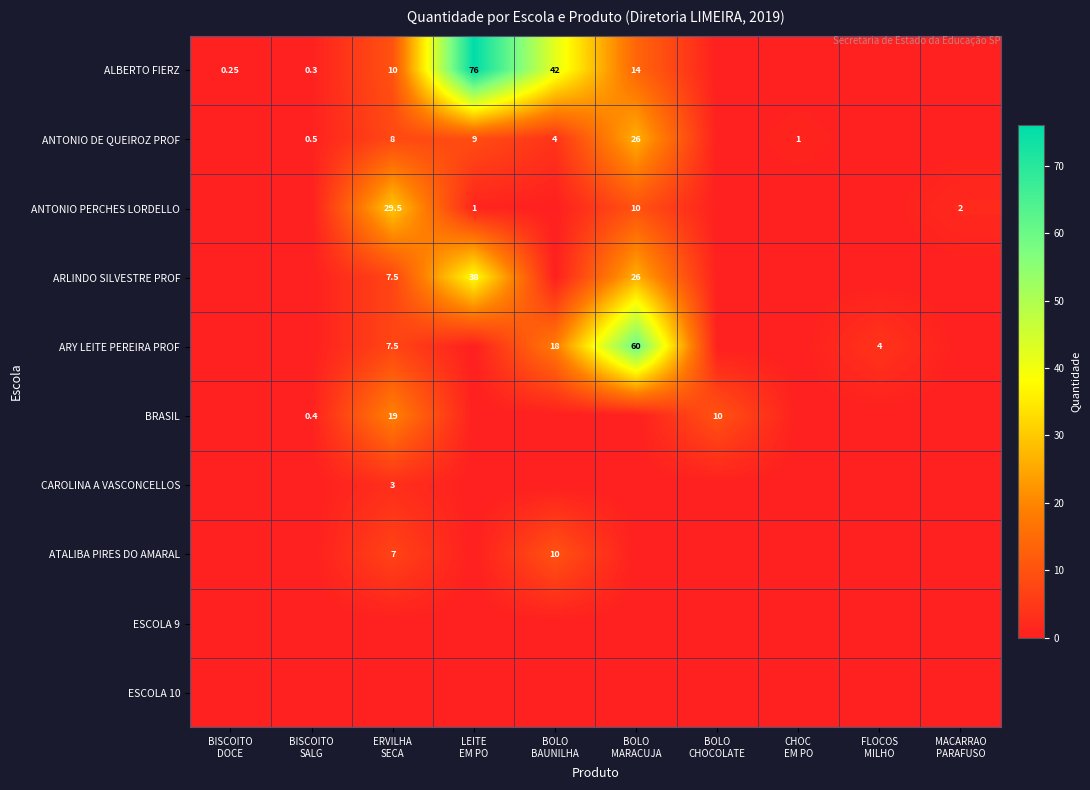

At which category is the sum across all series the highest?

BOLO
MARACUJA